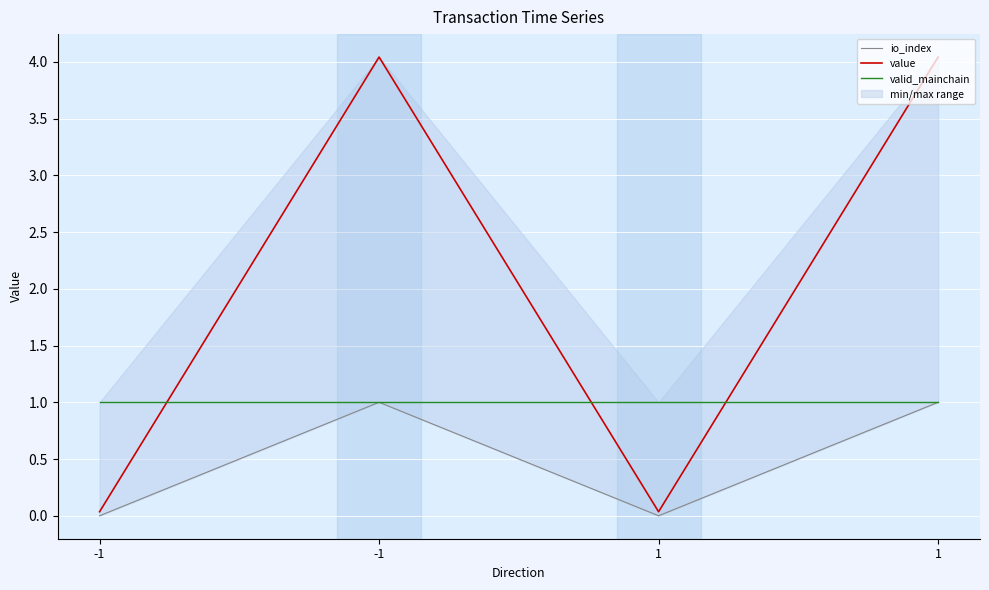

List the series in order of their overall mean, highest first.

value, valid_mainchain, io_index